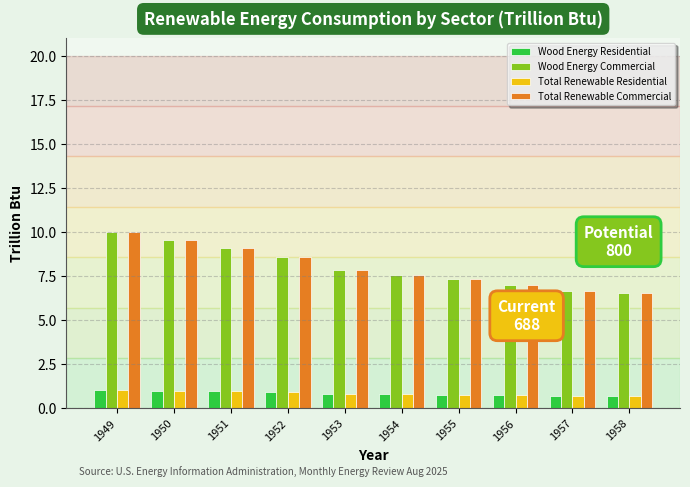

What is the total value across all series at 1951?

20.1